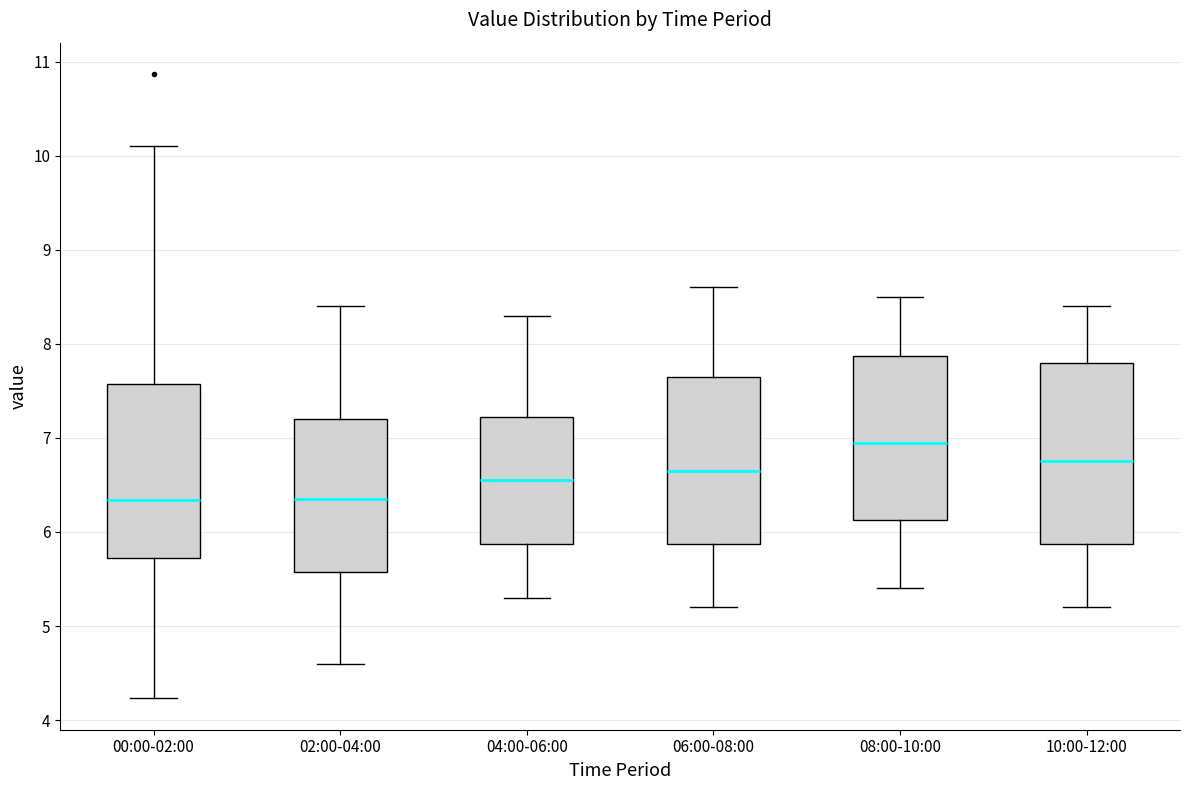

Where does the upper whisker of the box for 00:00-02:00 end on the y-axis? The values are not printed on the chart, so give them approximately, as read against the axis.

10.1